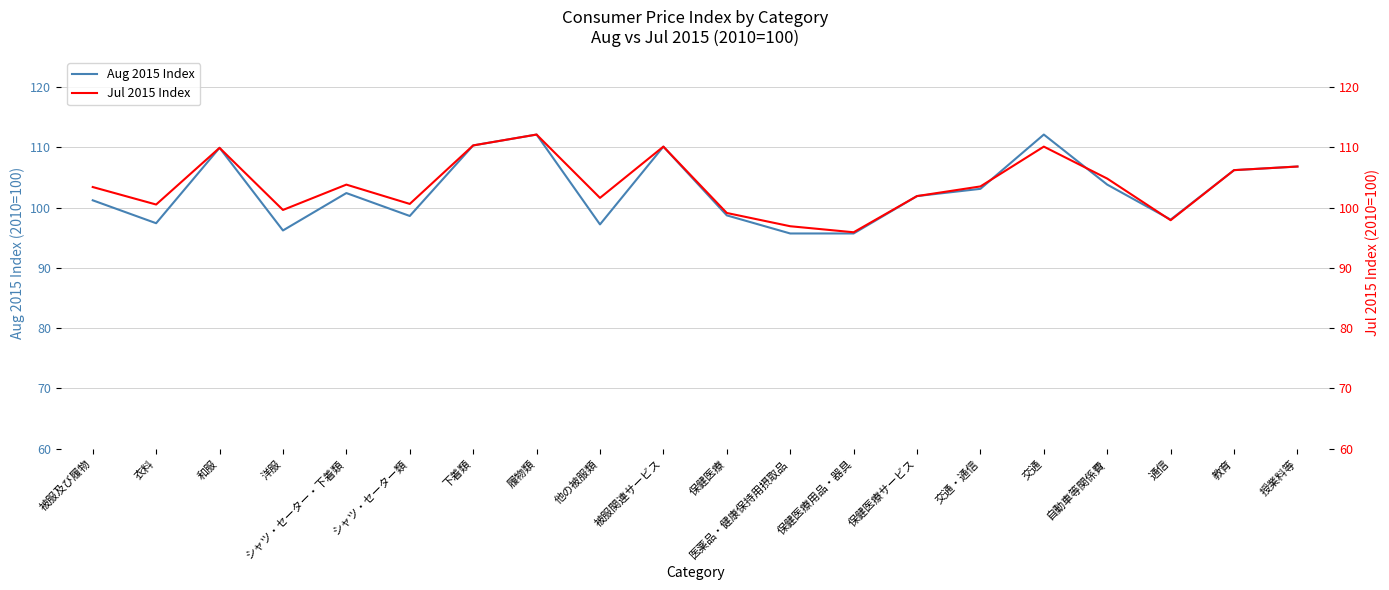

True or false: Jul 2015 Index has a value of 160.1 at 被服及び履物.

False